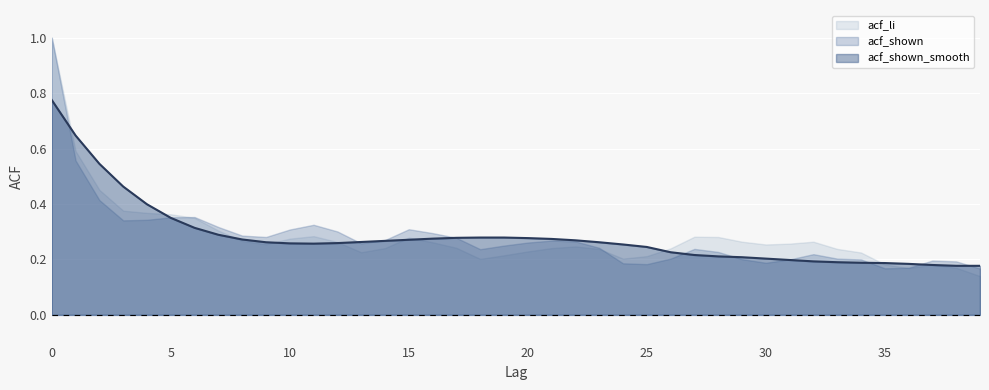

At which category does acf_li reach its first local peak?

11